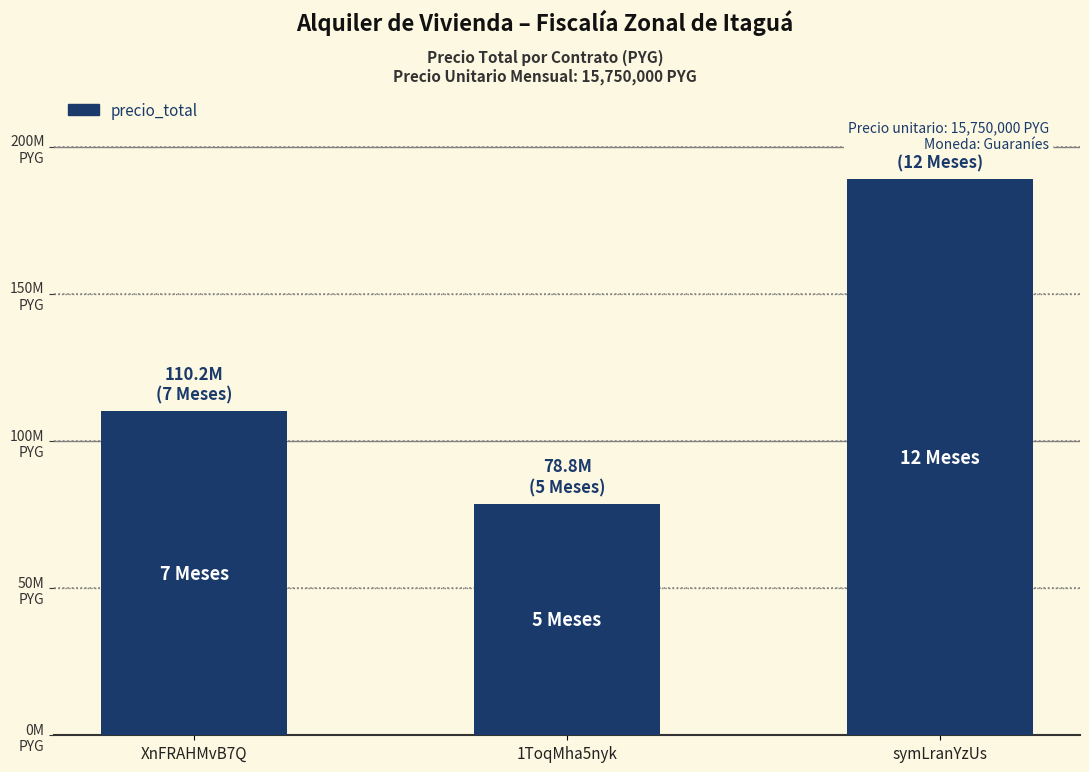

What is the approximate value at symLranYzUs?

189000000